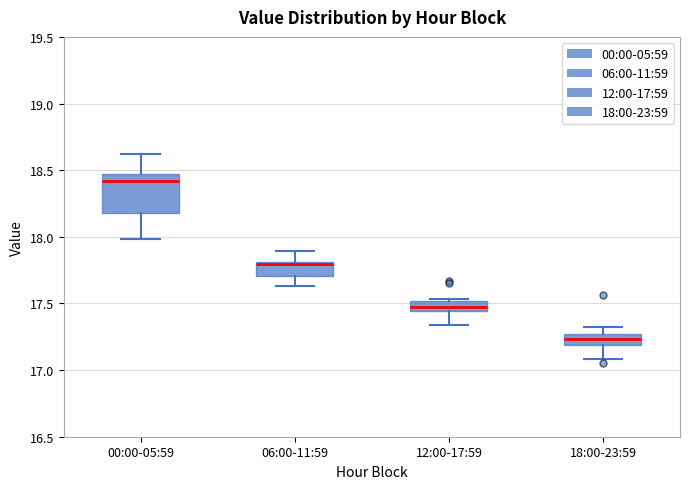

Where is the lower edge of the box for 12:00-17:59 on the y-axis? The values are not printed on the chart, so give them approximately, as read against the axis.

17.45